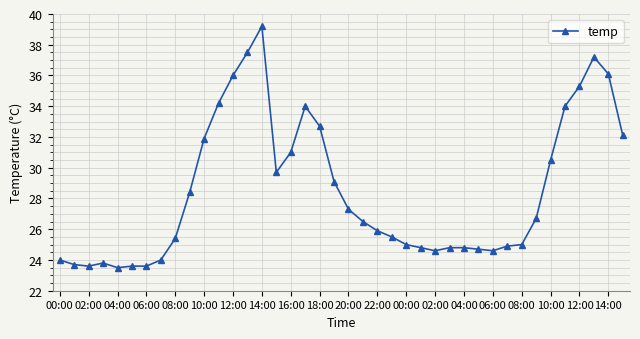

True or false: there are more than 2 points higher than both neighbors.

True